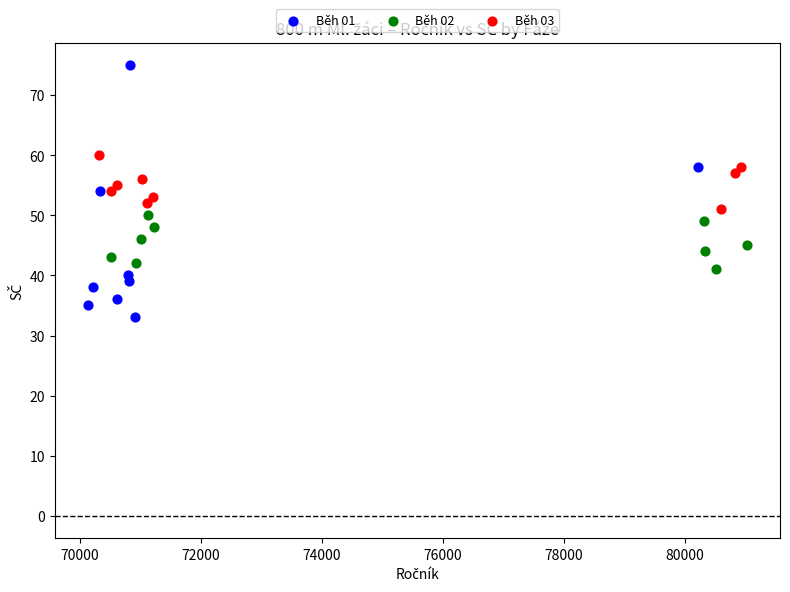

What are all the series names shown in the legend?

Běh 01, Běh 02, Běh 03